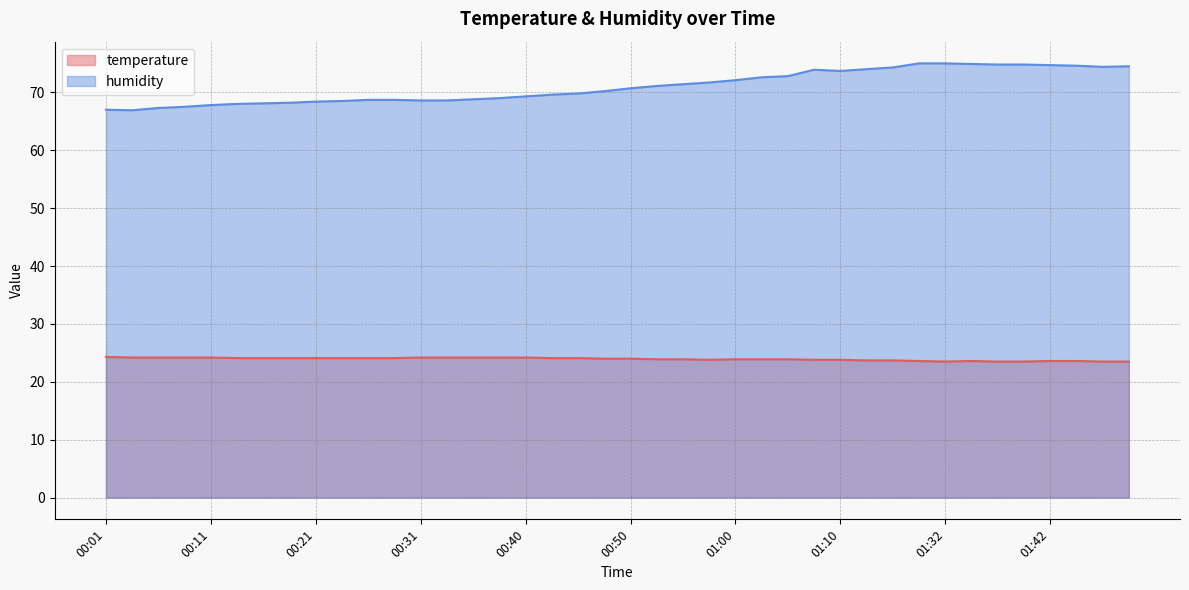

True or false: humidity and temperature intersect in this chart.

False